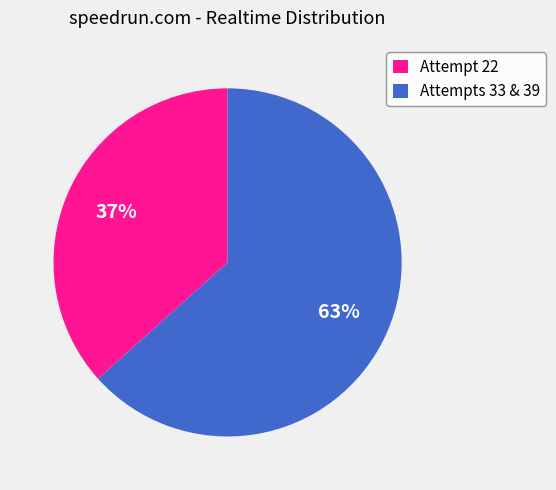

Which has a higher value, Attempts 33 & 39 or Attempt 22?

Attempts 33 & 39